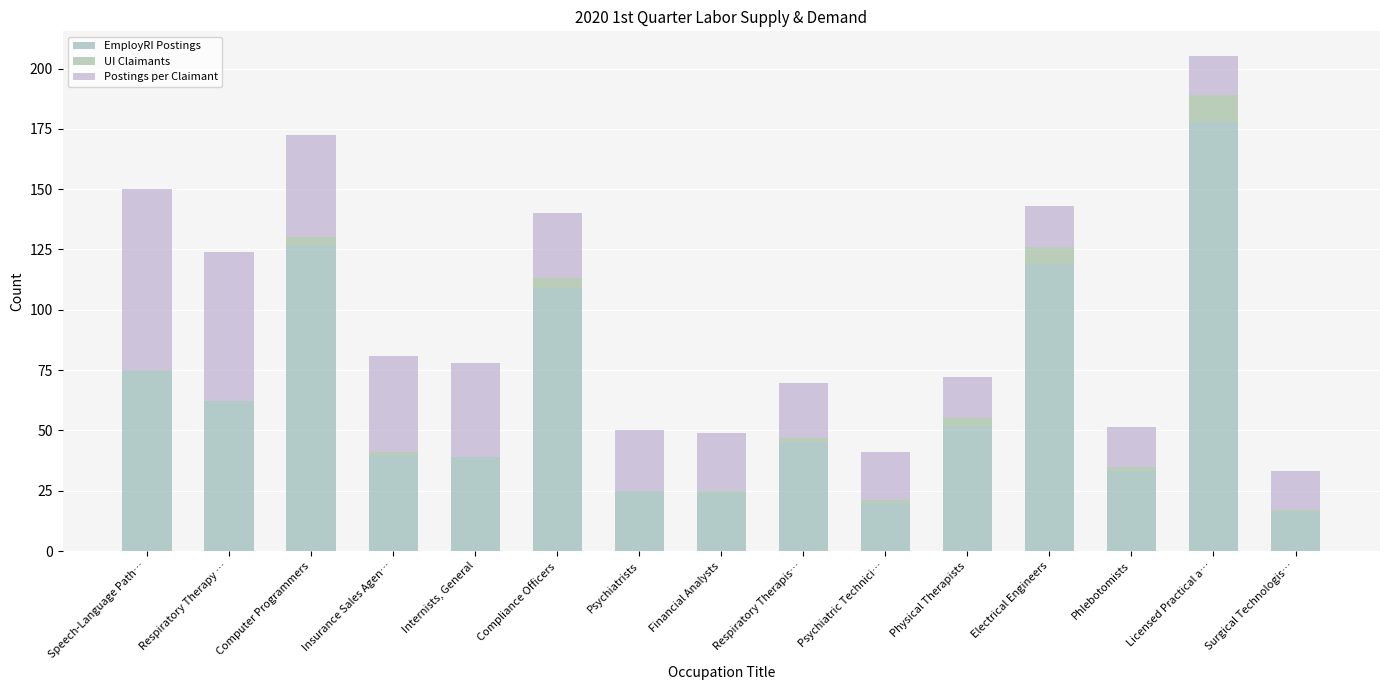

Which series changed the most between Computer Programmers and Phlebotomists?

EmployRI Postings